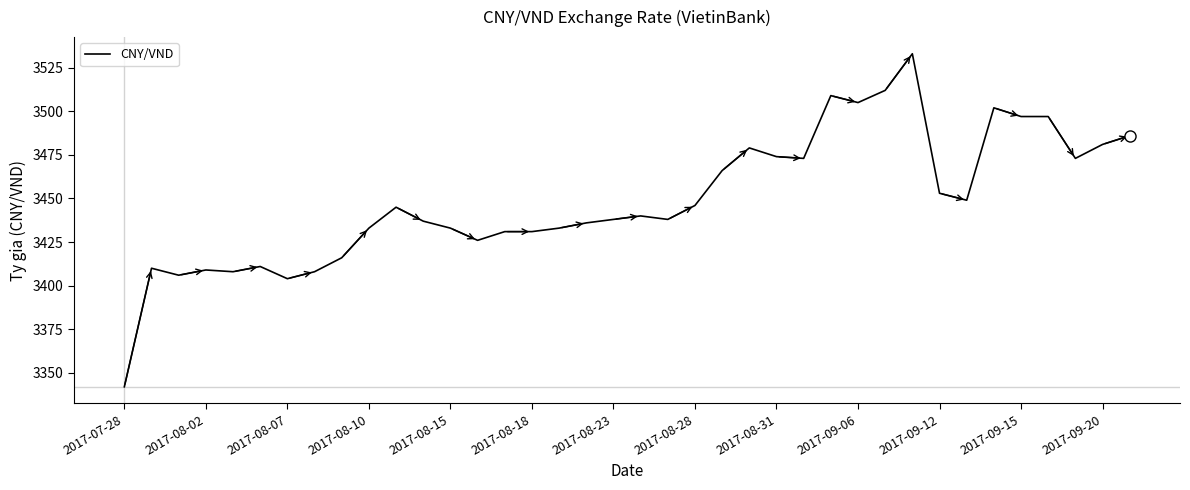

What is the minimum value shown in the chart?

3342